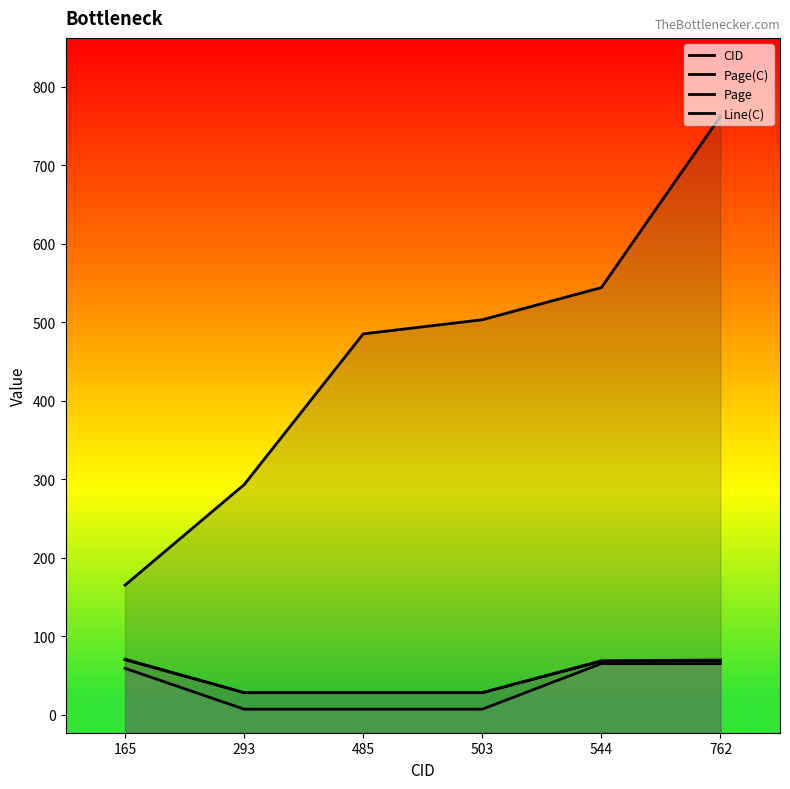

Reading right to left, what are all the values shown in this chart?

CID: 762.0	544.0	503.0	485.0	293.0	165.0
Page(C): 69.0	68.0	28.0	28.0	28.0	70.0
Page: 69.7	68.7	28.1	28.1	28.1	70.6
Line(C): 65.0	65.0	7.0	7.0	7.0	59.0